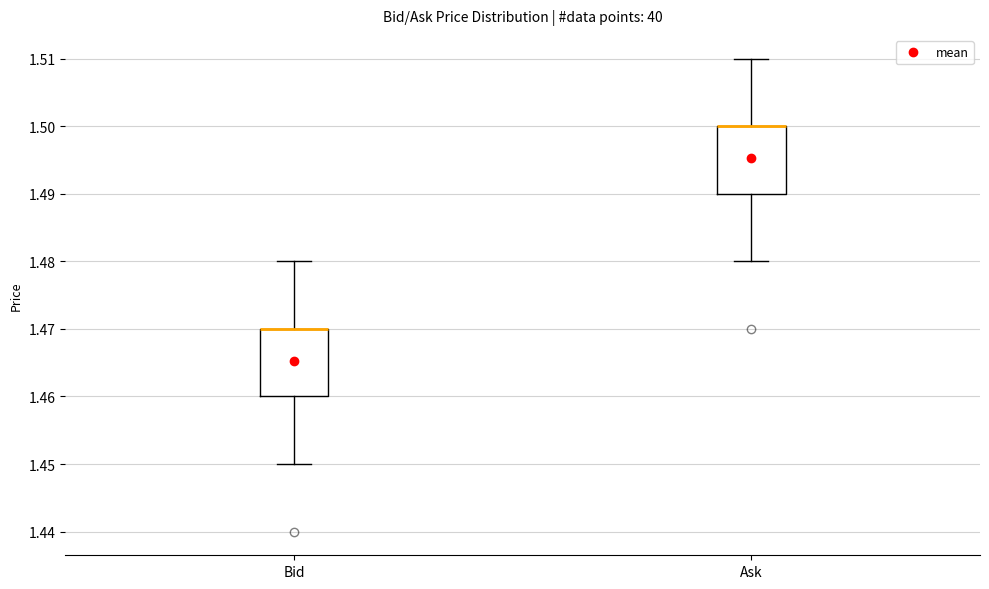

Reading left to right, transcribe this box plot: for each box, give where its median line is, the range the box spans, and where its two whiskers end, as read against the y-axis. The values are not printed on the chart, so give them approximately, as read against the axis.

Bid: median 1.47 (drawn on the box's upper edge), box 1.46 to 1.47, whiskers 1.45 to 1.48
Ask: median 1.50 (drawn on the box's upper edge), box 1.49 to 1.50, whiskers 1.48 to 1.51